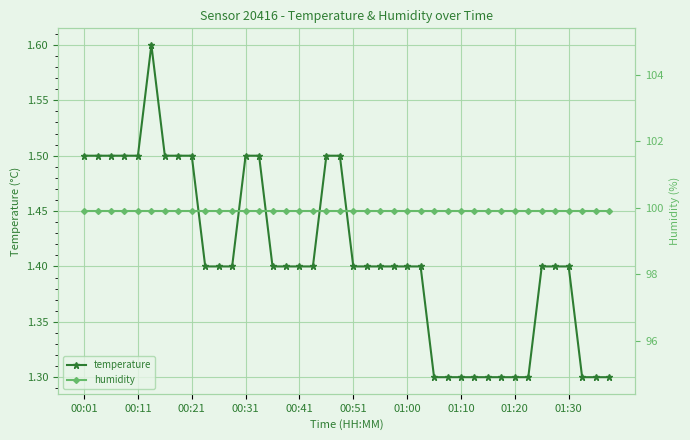

Which series has the largest total across all categories?

humidity